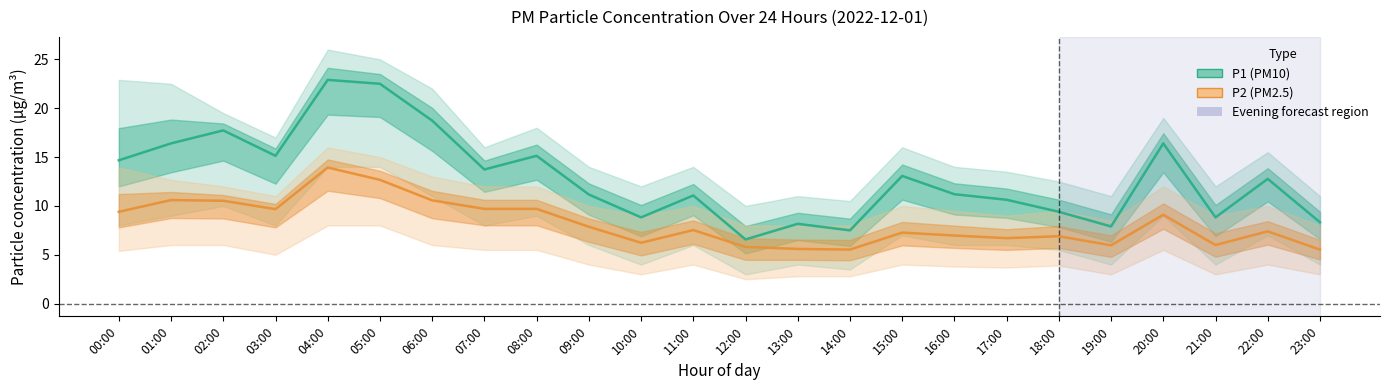

Between 15:00 and 20:00, which is larger?

20:00